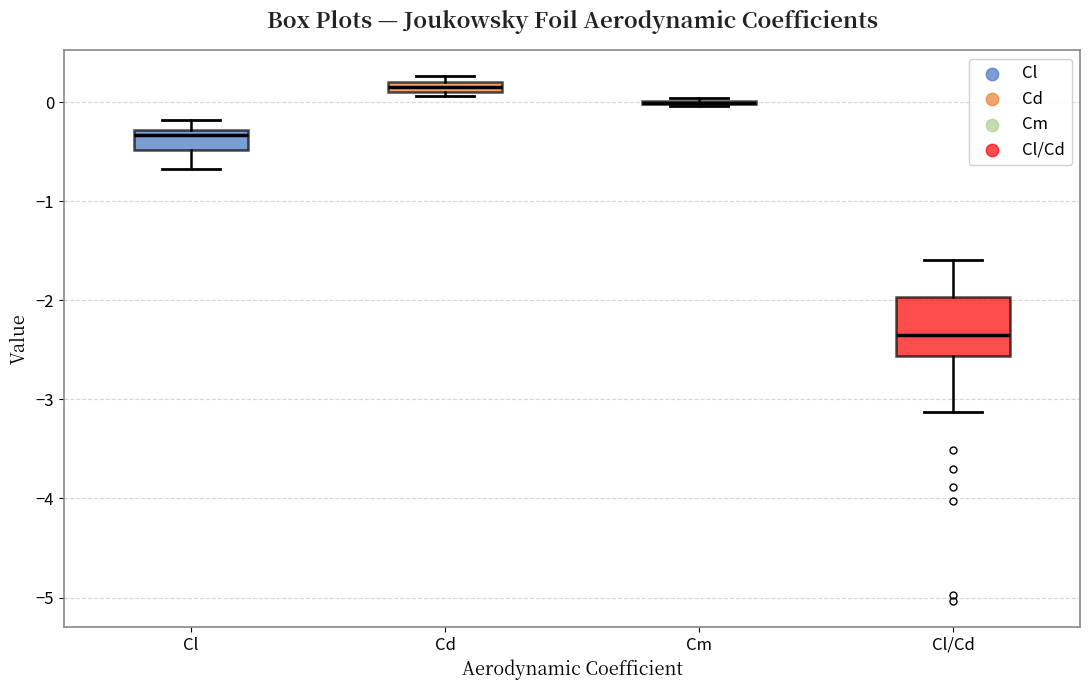

Comparing the boxes themselves (not the whiskers), which one is the tallest?

Cl/Cd